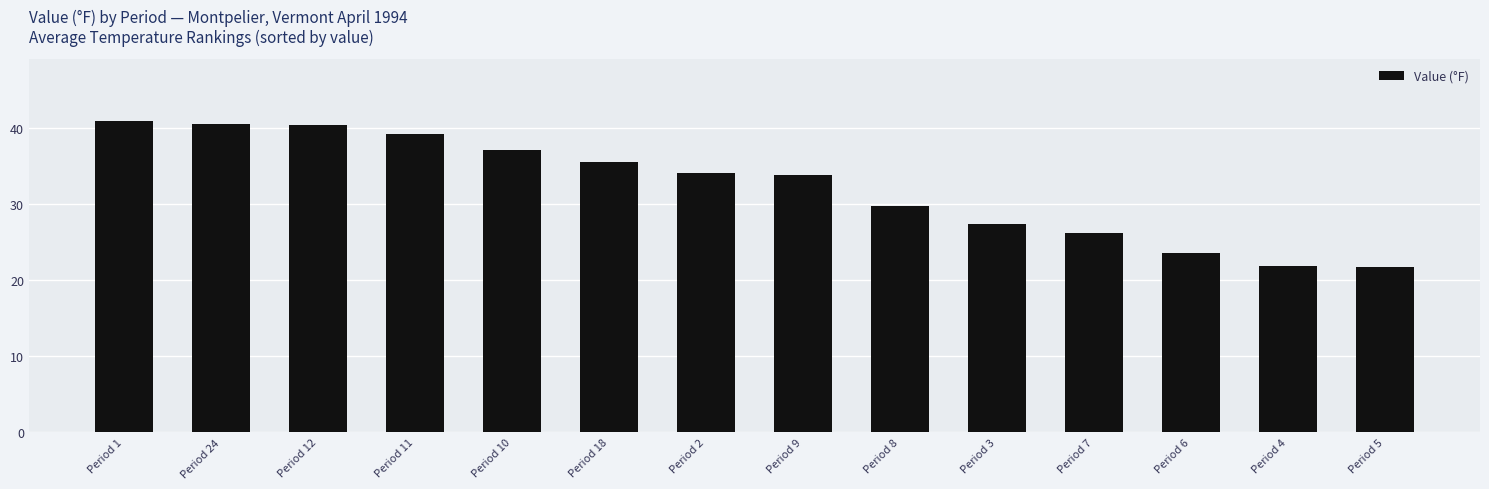

Approximately how many times larger is the value at Period 4 compared to Period 24?

0.5